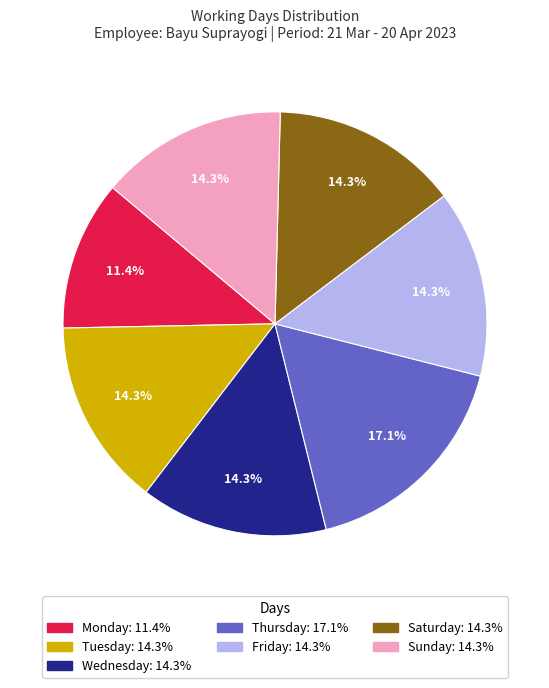

Is it true that Saturday is 20% of the pie?

False